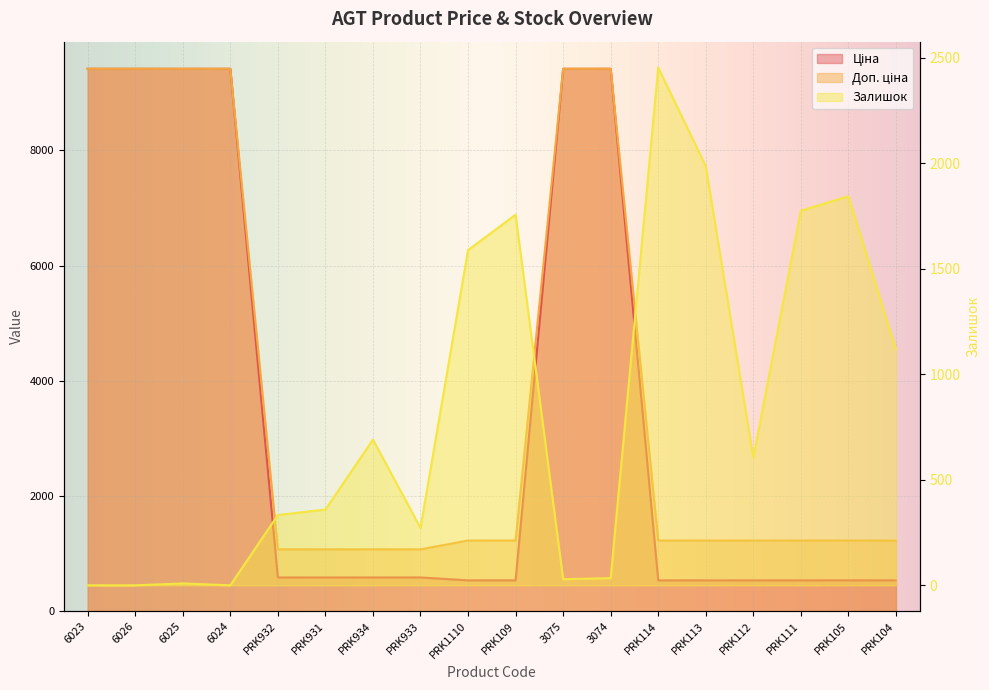

At which label does Залишок reach its minimum?

6023